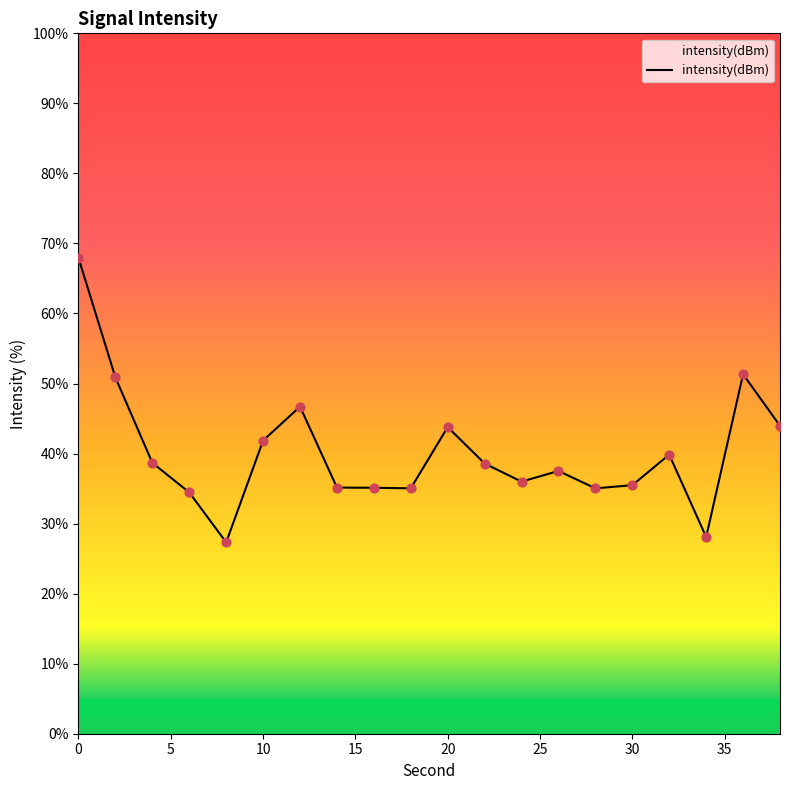

What is the maximum value shown in the chart?

67.9